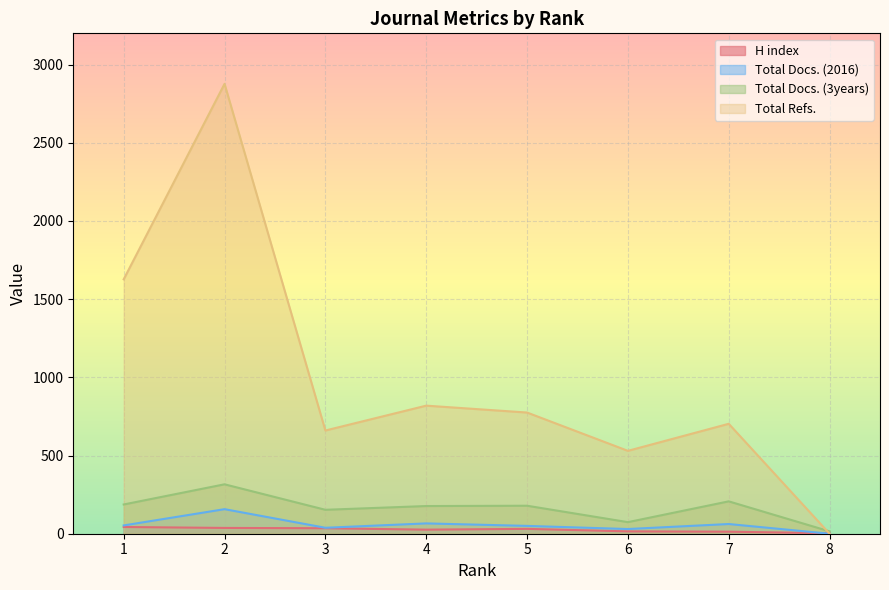

True or false: Total Refs. and Total Docs. (2016) intersect in this chart.

False